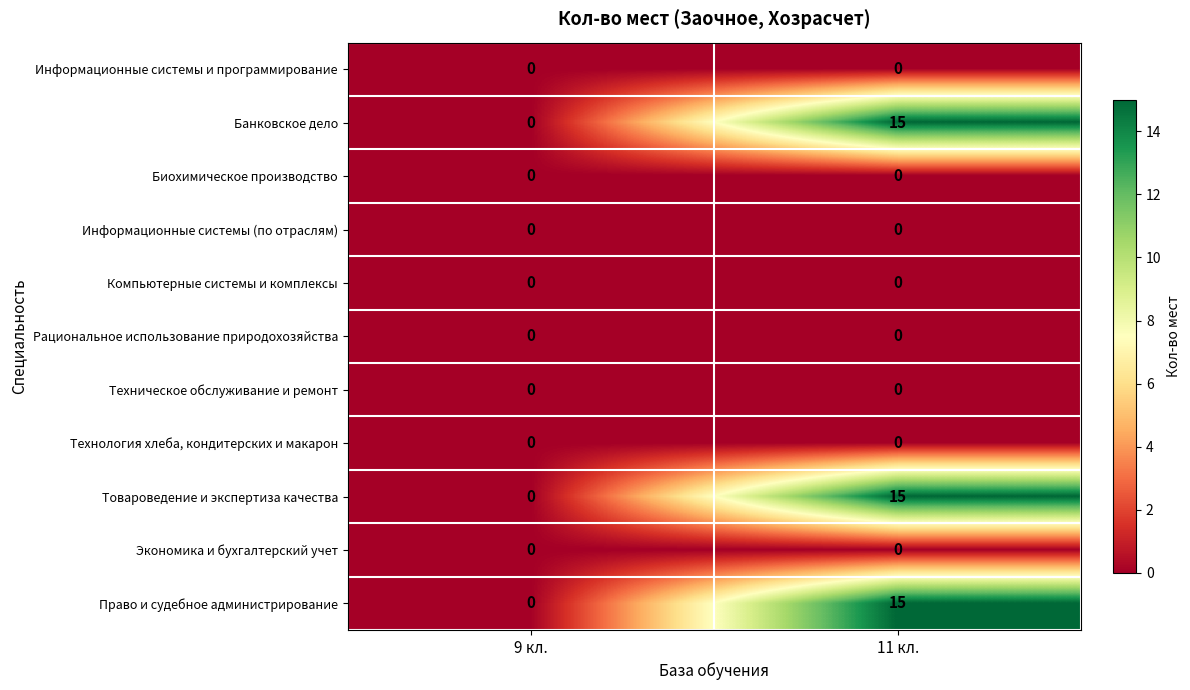

At which category does the chart reach its peak across all series?

11 кл.